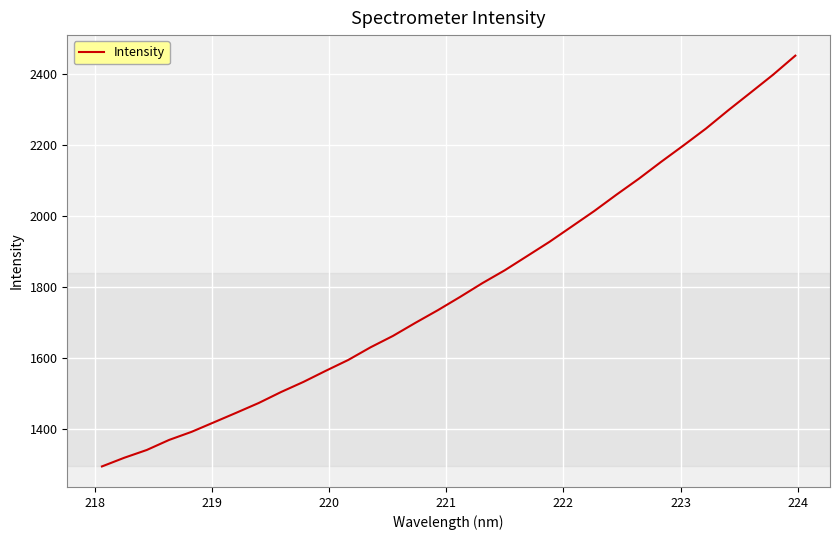

What is the smallest value displayed?

1295.3